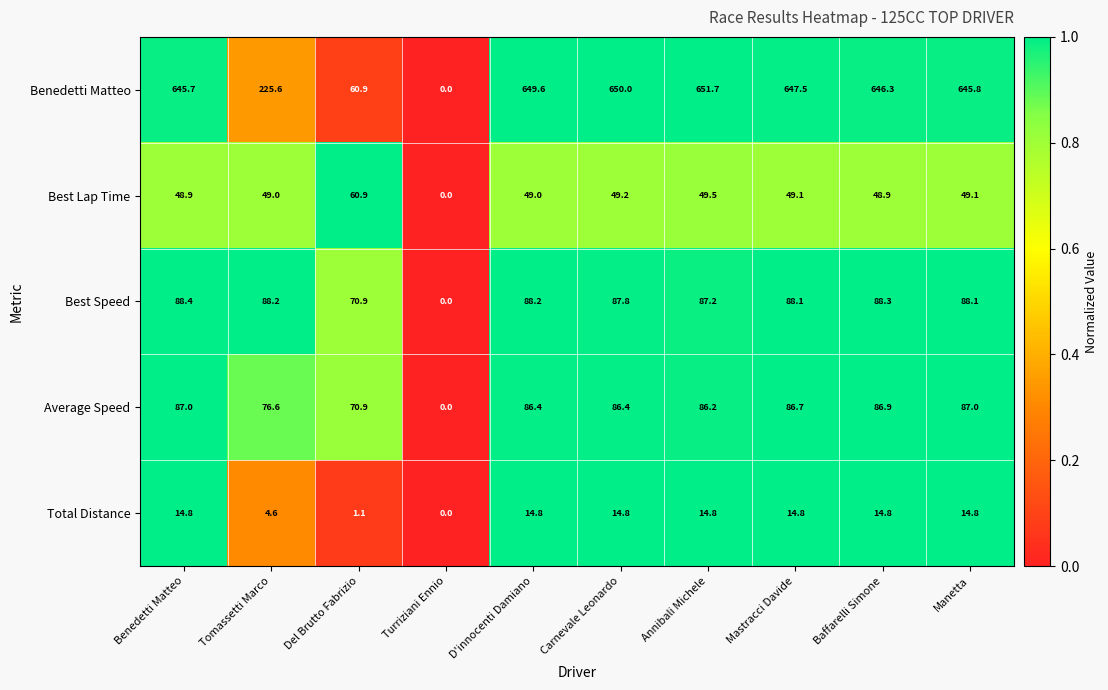

List the series in order of their peak value, lowest first.

Total Distance, Best Lap Time, Average Speed, Best Speed, Benedetti Matteo